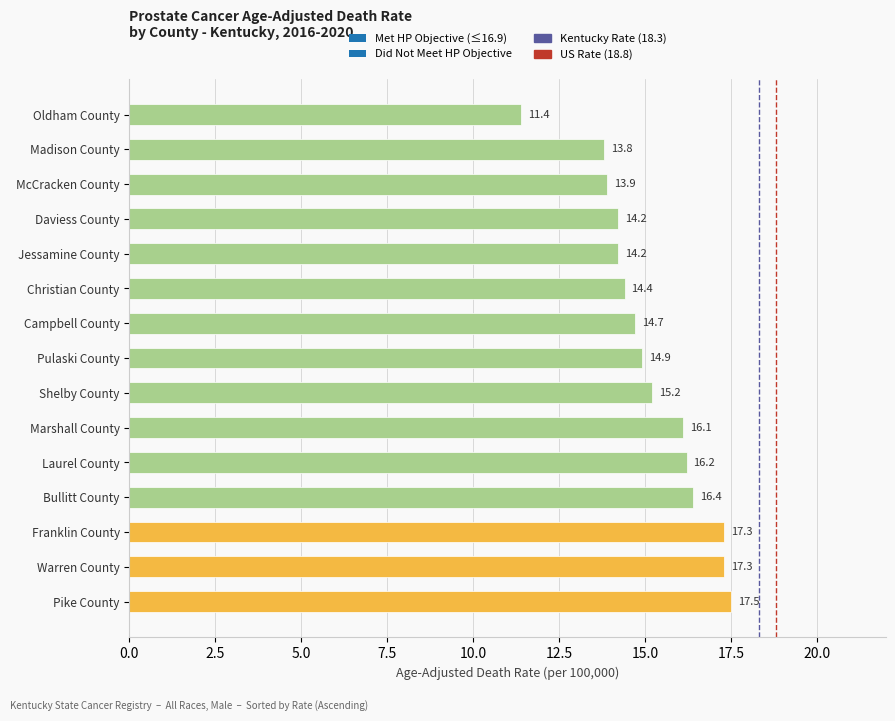

What is the ratio of the value at Bullitt County to the value at Daviess County?

1.2